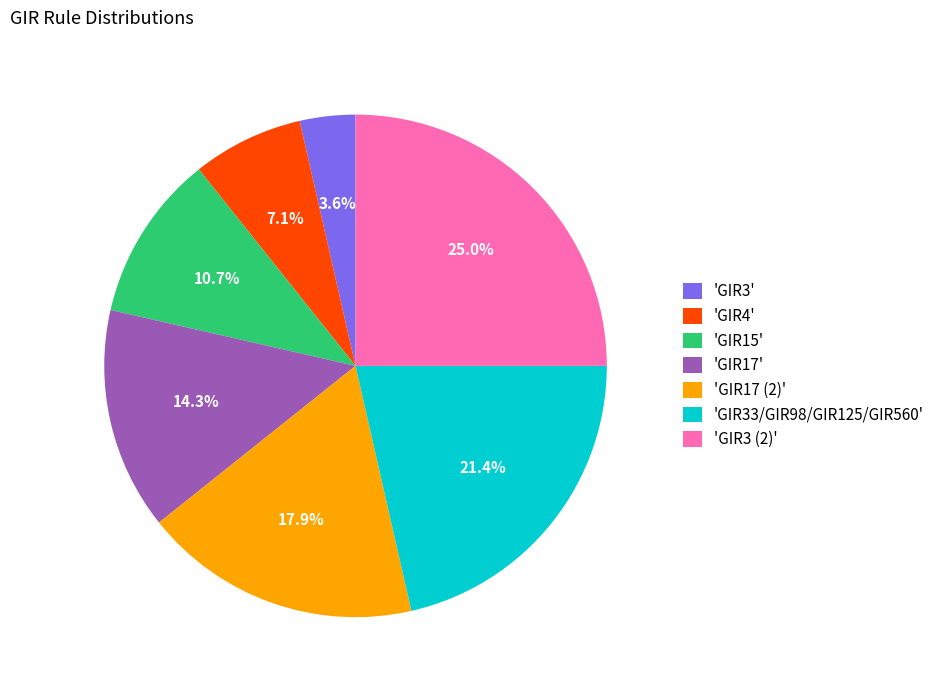

Combined, do 'GIR15' and 'GIR17' account for over 50%?

No